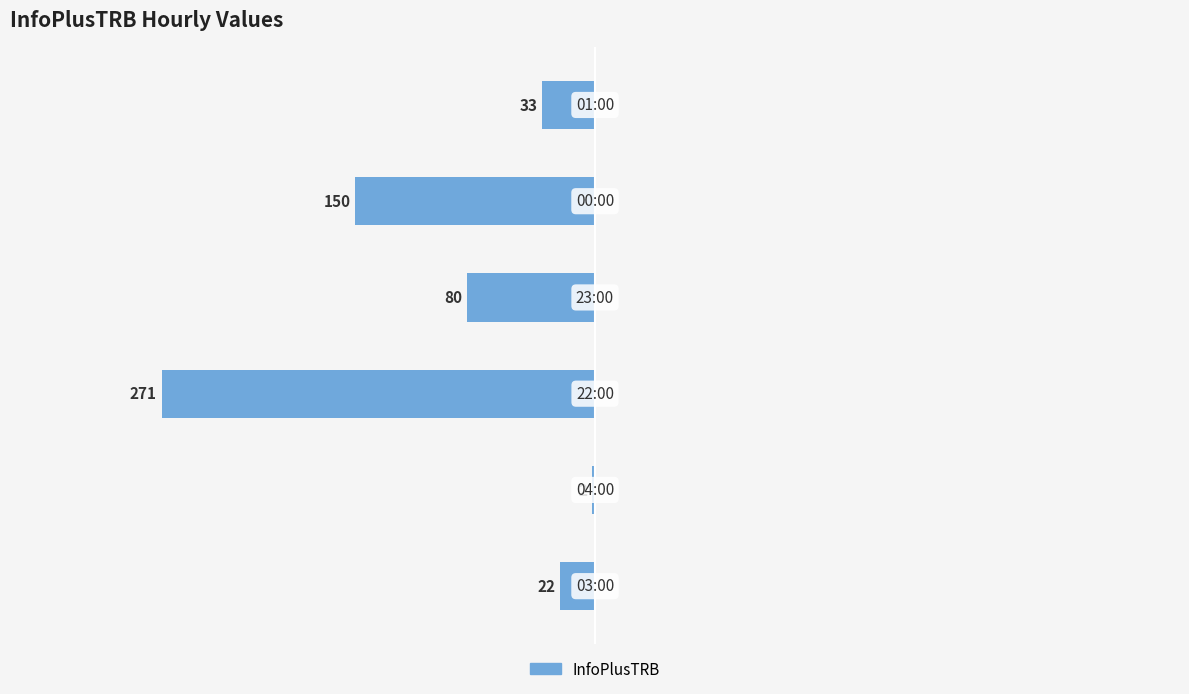

Are the bars horizontal?

Yes